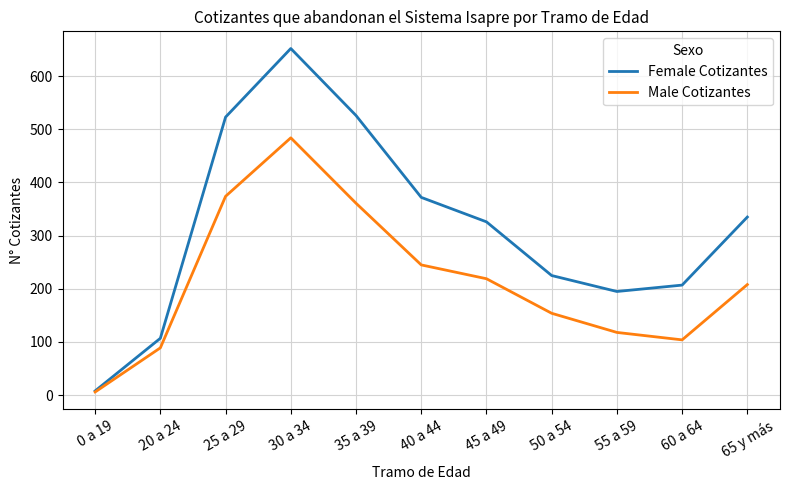

How many lines are shown in the chart?

2